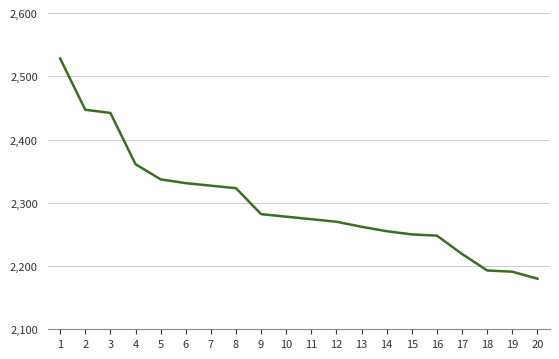

What is the greatest value displayed?

2528